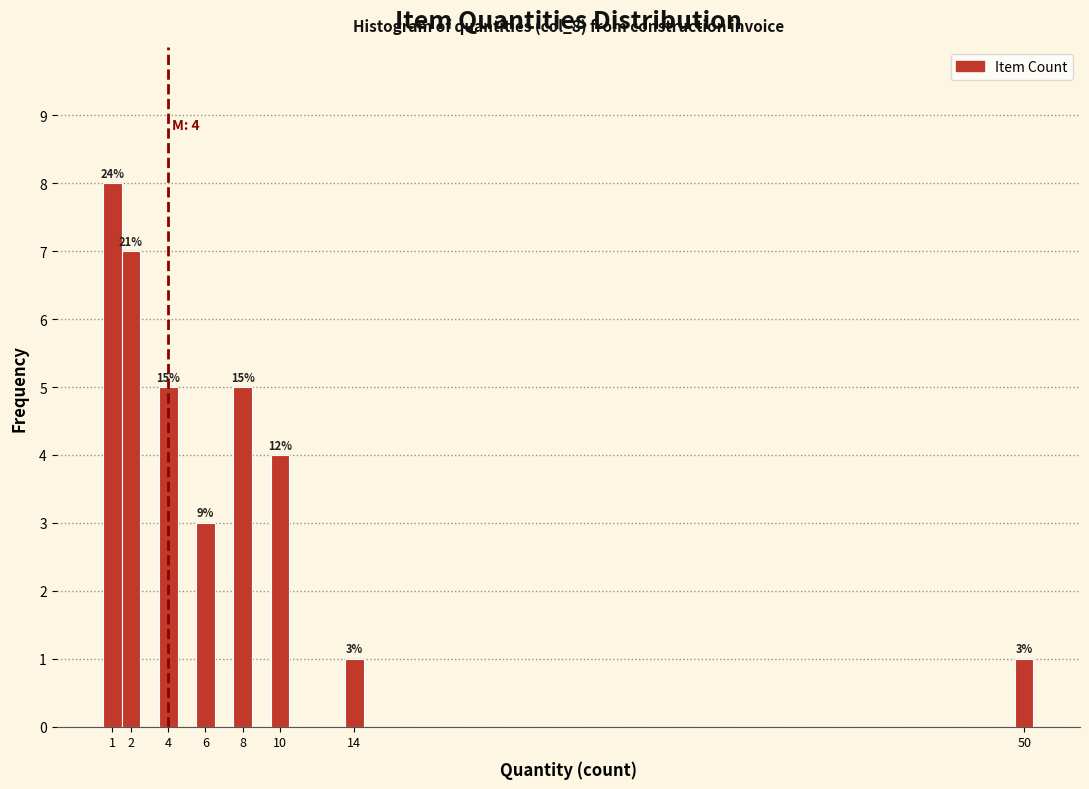

Which range on the x-axis has the tallest bar?

0.5 to 1.5